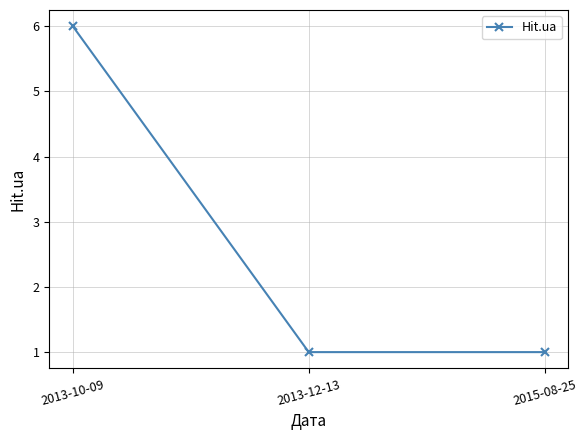

Is it true that the value at 2013-12-13 is 1?

True